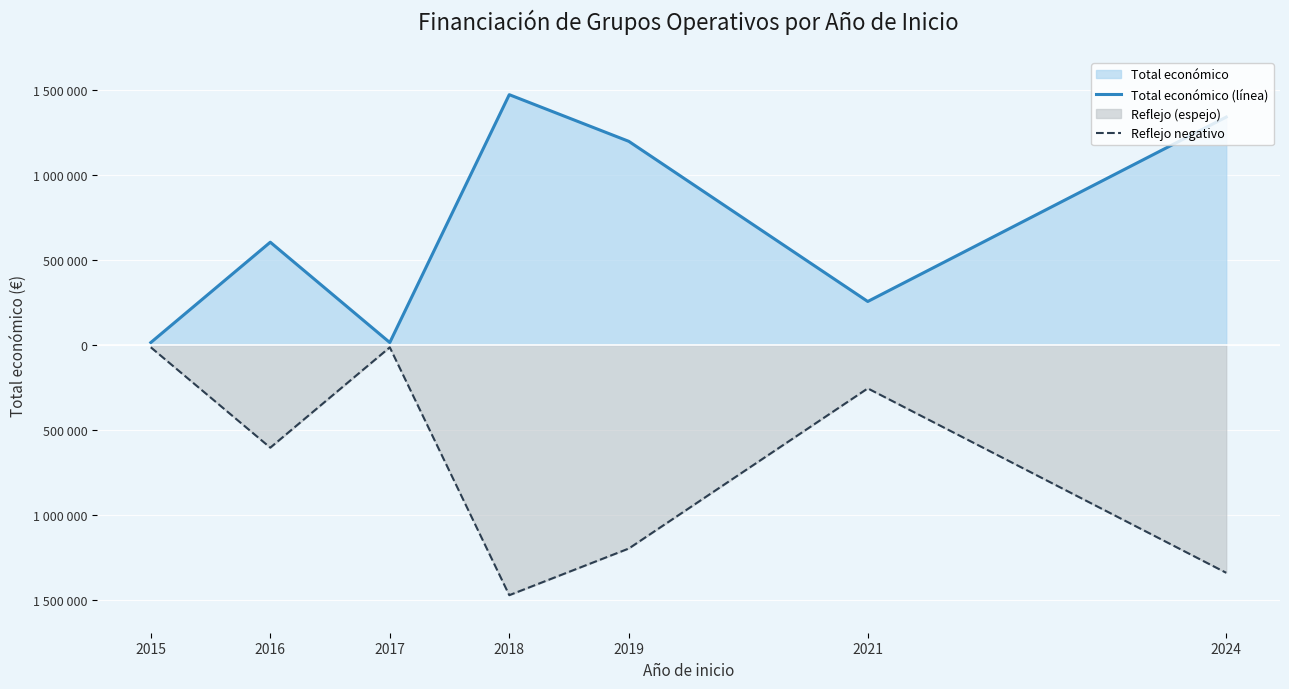

What is the value of the Reflejo negativo point at the 4th from the left?

-1471464